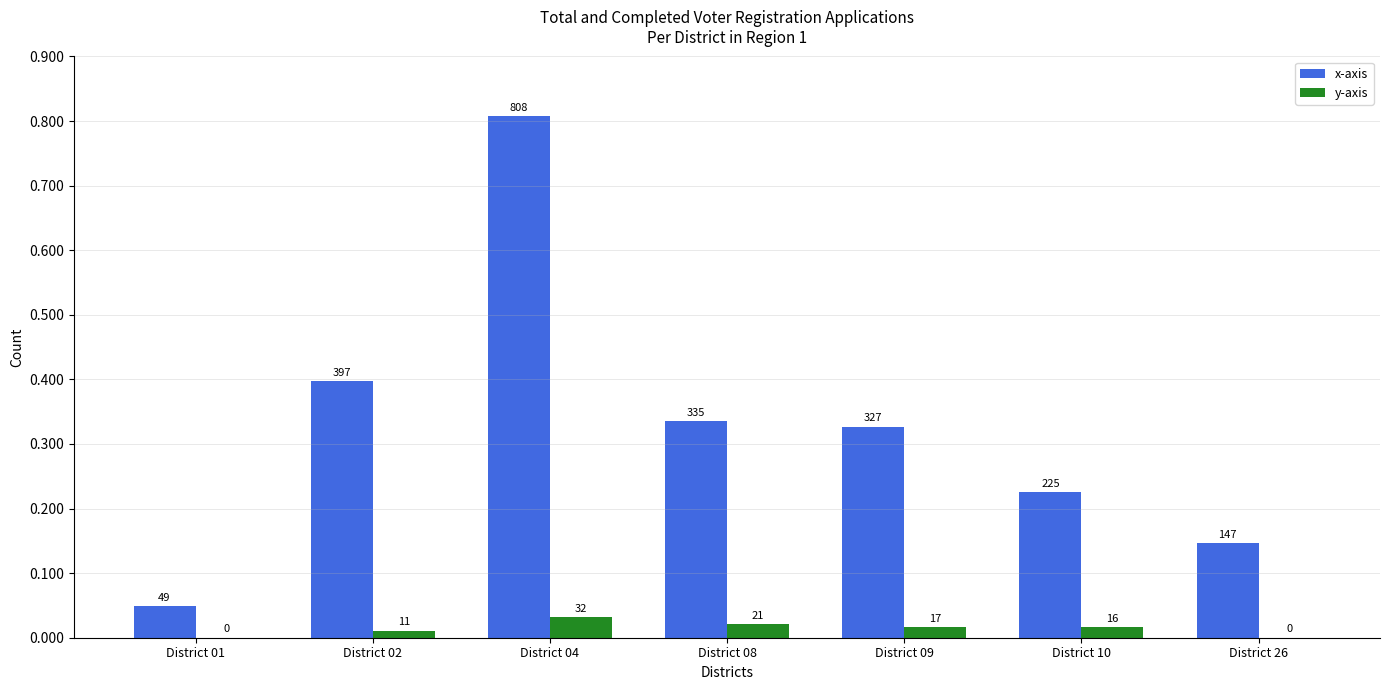

How many values in the y-axis series exceed 16?

3